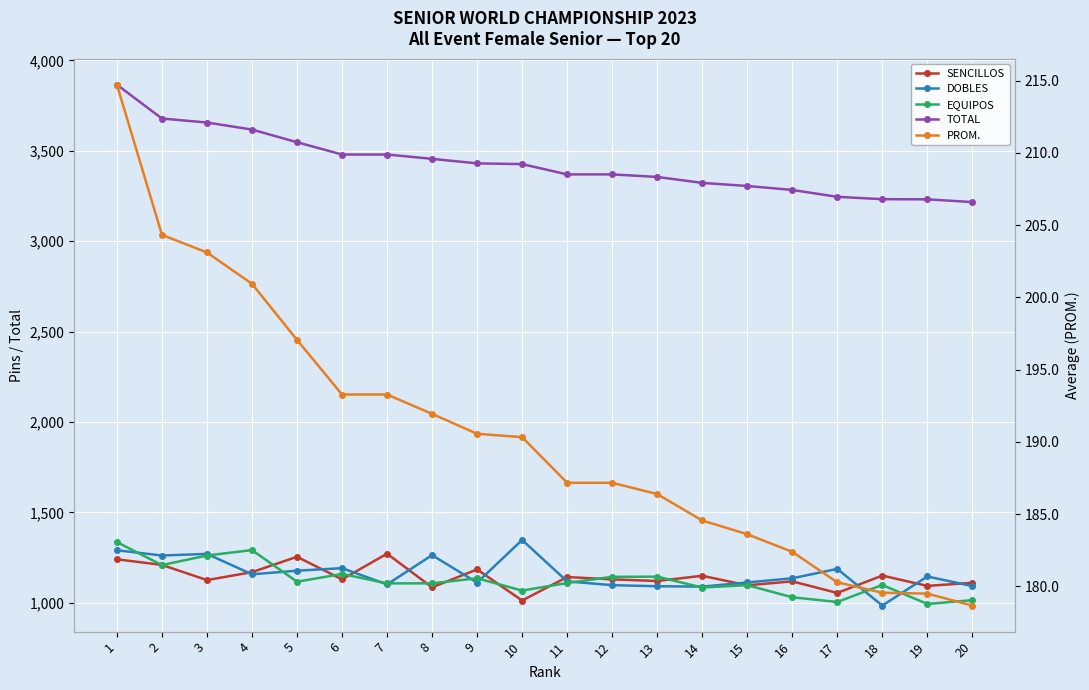

Reading left to right, list all the values displayed in this chart.

SENCILLOS: 1240.0	1209.0	1125.0	1169.0	1254.0	1129.0	1271.0	1085.0	1184.0	1012.0	1142.0	1129.0	1120.0	1149.0	1096.0	1118.0	1054.0	1150.0	1093.0	1110.0
DOBLES: 1290.0	1261.0	1270.0	1157.0	1177.0	1191.0	1101.0	1263.0	1111.0	1347.0	1118.0	1097.0	1091.0	1089.0	1112.0	1135.0	1187.0	984.0	1145.0	1092.0
EQUIPOS: 1335.0	1208.0	1261.0	1291.0	1116.0	1159.0	1107.0	1107.0	1135.0	1067.0	1109.0	1143.0	1144.0	1084.0	1097.0	1030.0	1004.0	1098.0	993.0	1014.0
TOTAL: 3865.0	3678.0	3656.0	3617.0	3547.0	3479.0	3479.0	3455.0	3430.0	3426.0	3369.0	3369.0	3355.0	3322.0	3305.0	3283.0	3245.0	3232.0	3231.0	3216.0
PROM.: 214.7	204.3	203.1	200.9	197.1	193.3	193.3	191.9	190.6	190.3	187.2	187.2	186.4	184.6	183.6	182.4	180.3	179.6	179.5	178.7